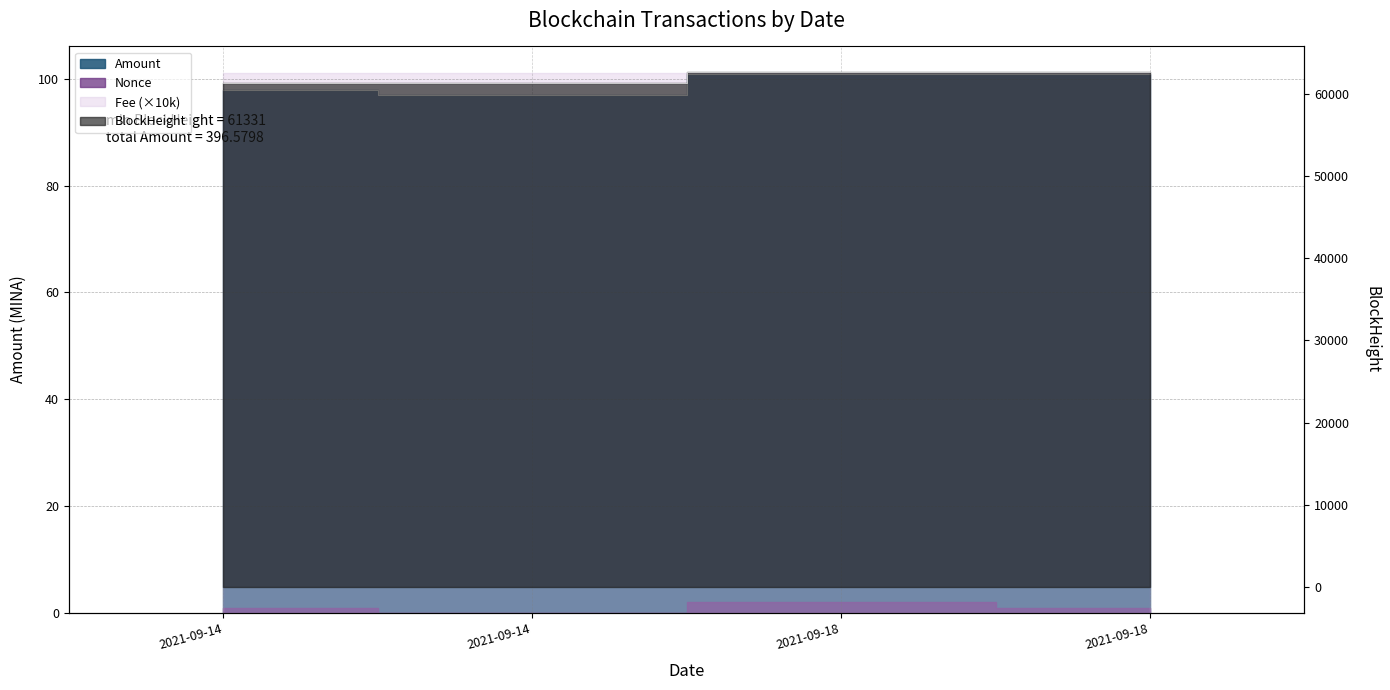

What is the value of the Amount point at the 1st from the left?

97.9